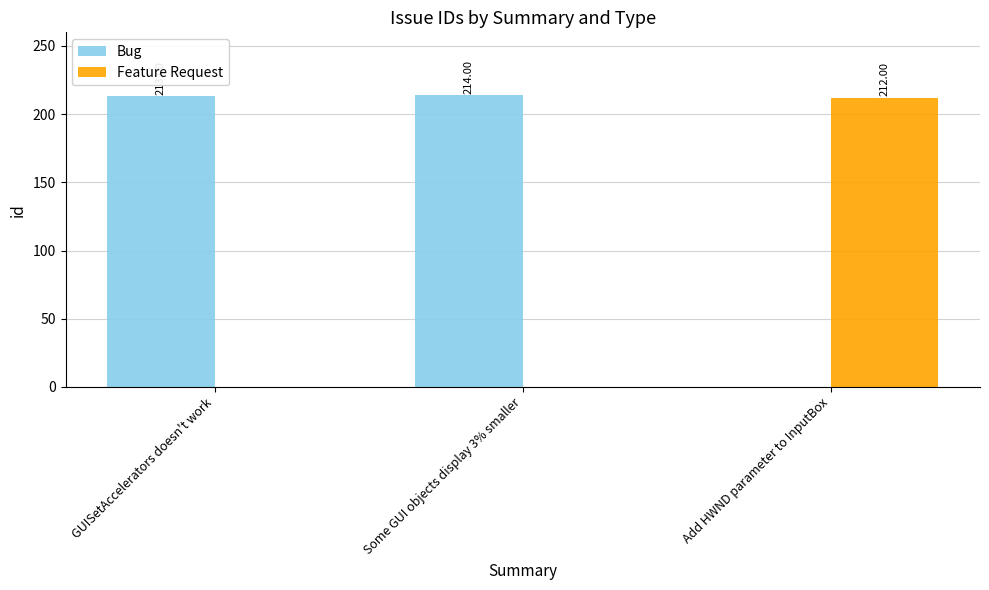

Which series has the largest total across all categories?

Bug